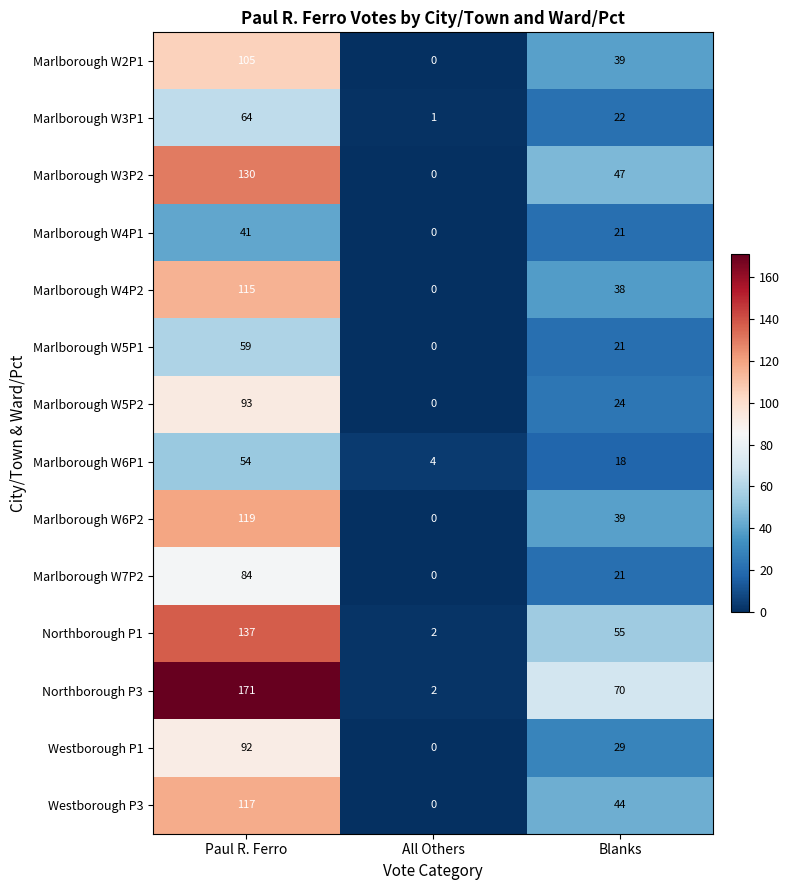

Where does the Marlborough W5P2 series first go above 24?

Paul R. Ferro